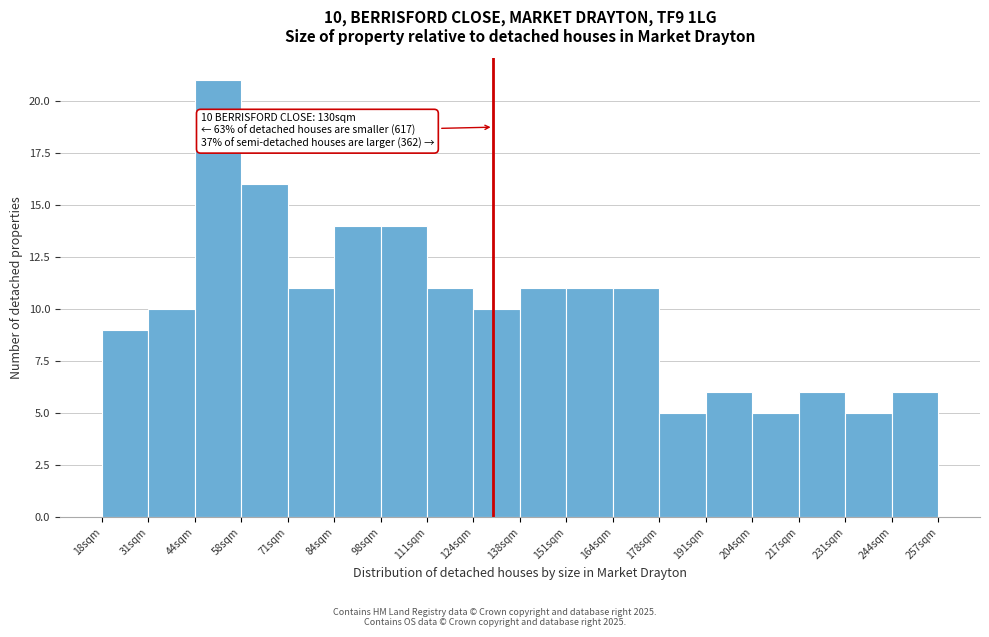

Which range on the x-axis has the tallest bar?

44 to 58